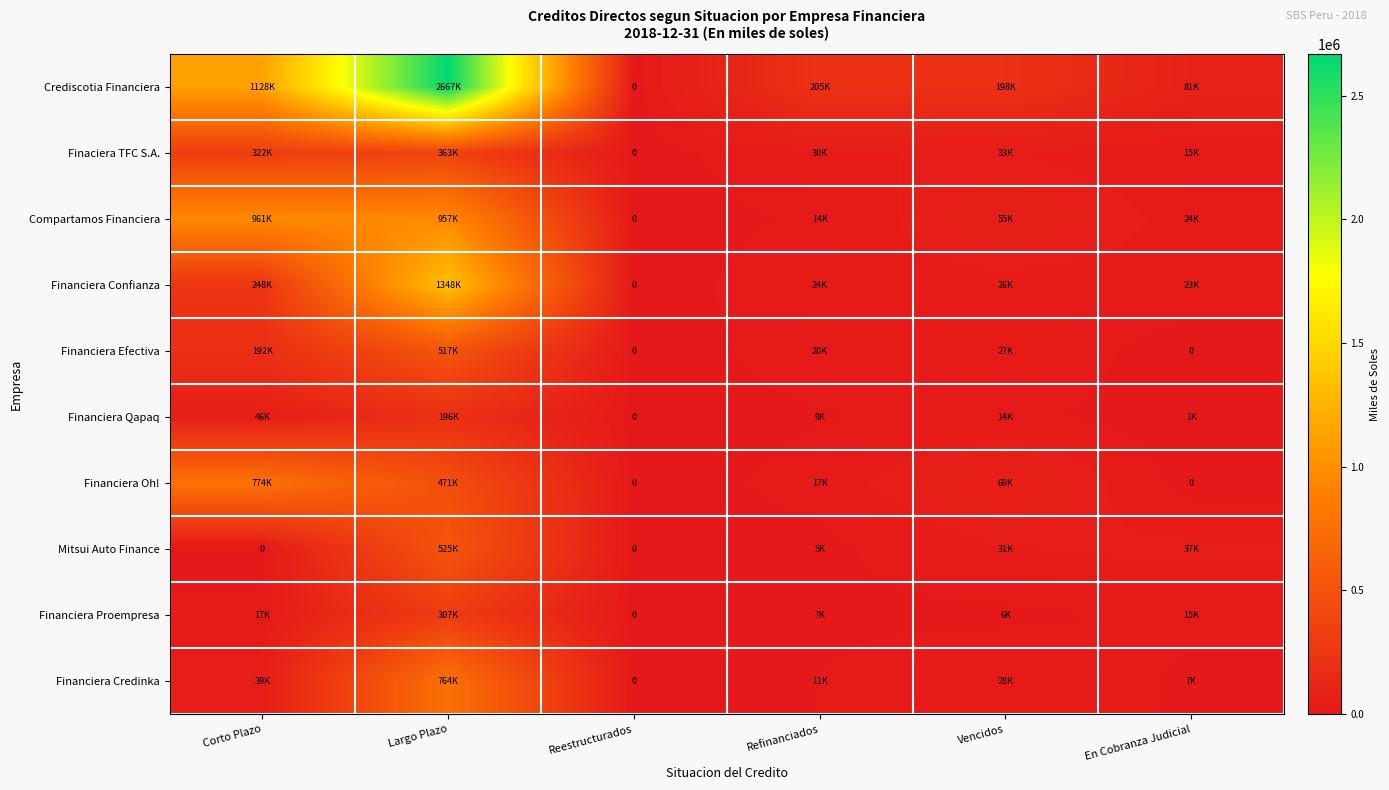

What is the difference between the maximum and minimum values in the Financiera Proempresa series?

306711.6